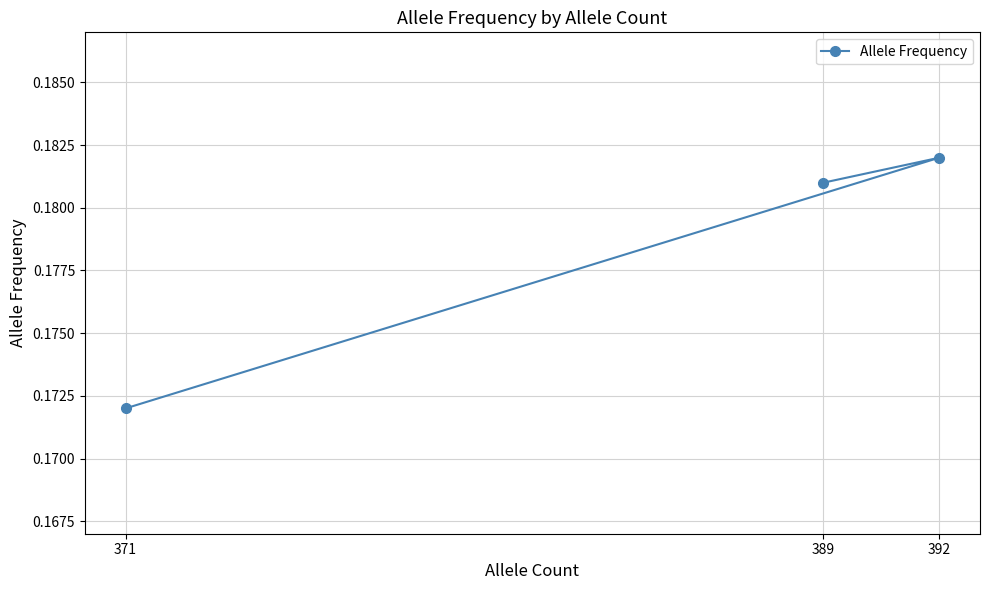

Is it true that the value at 389 is 0.1?

False